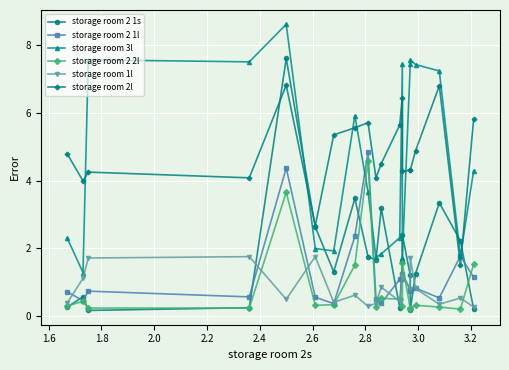

What value does the storage room 2l series have at 2.0?

4.1